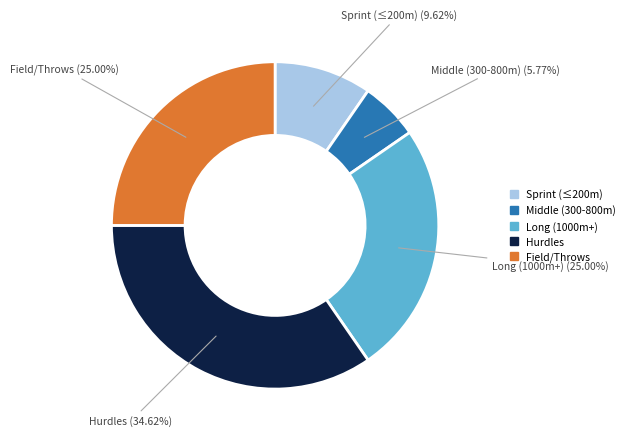

Does any single category account for the majority?

No